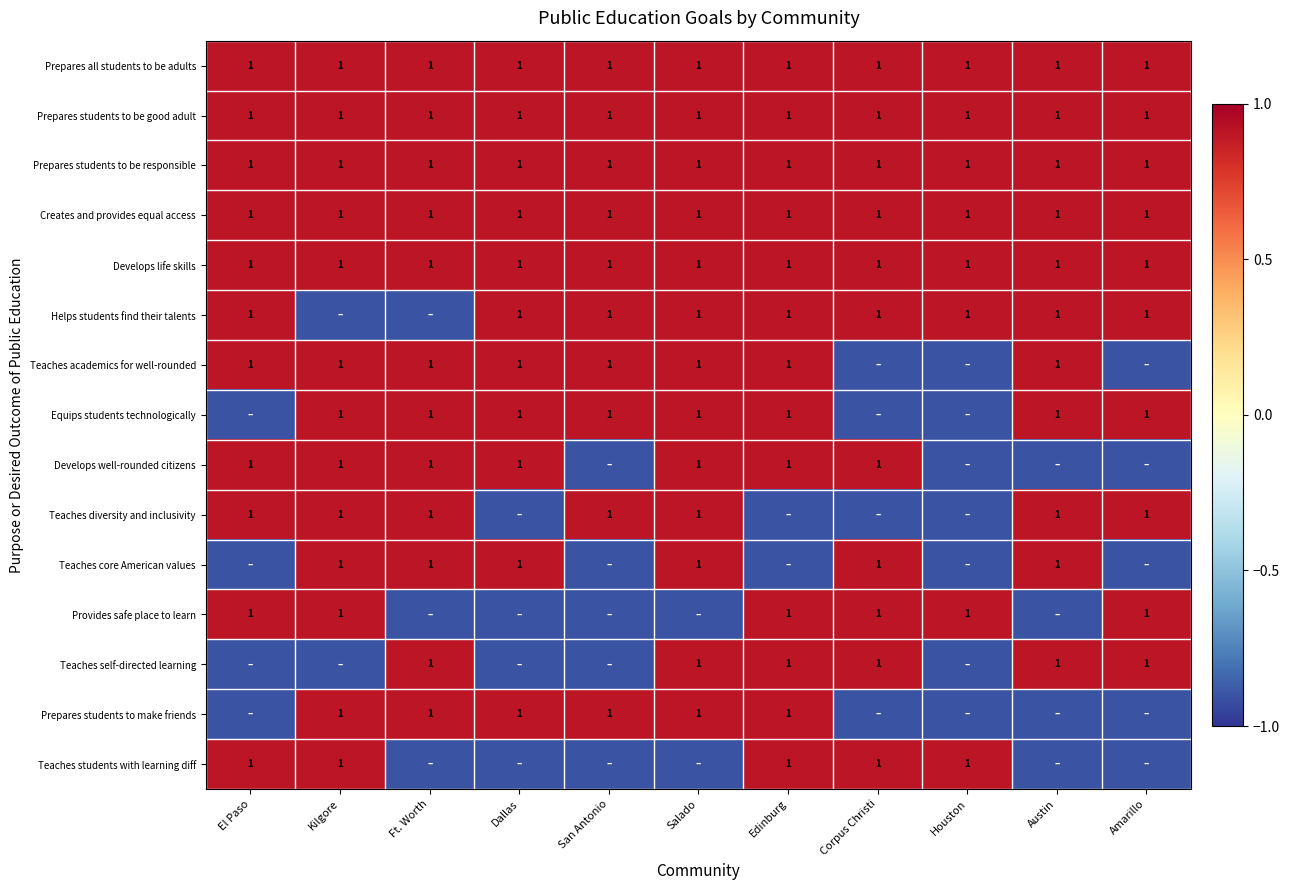

Is it true that Teaches academics for well-rounded equals 0.5 at Salado?

False